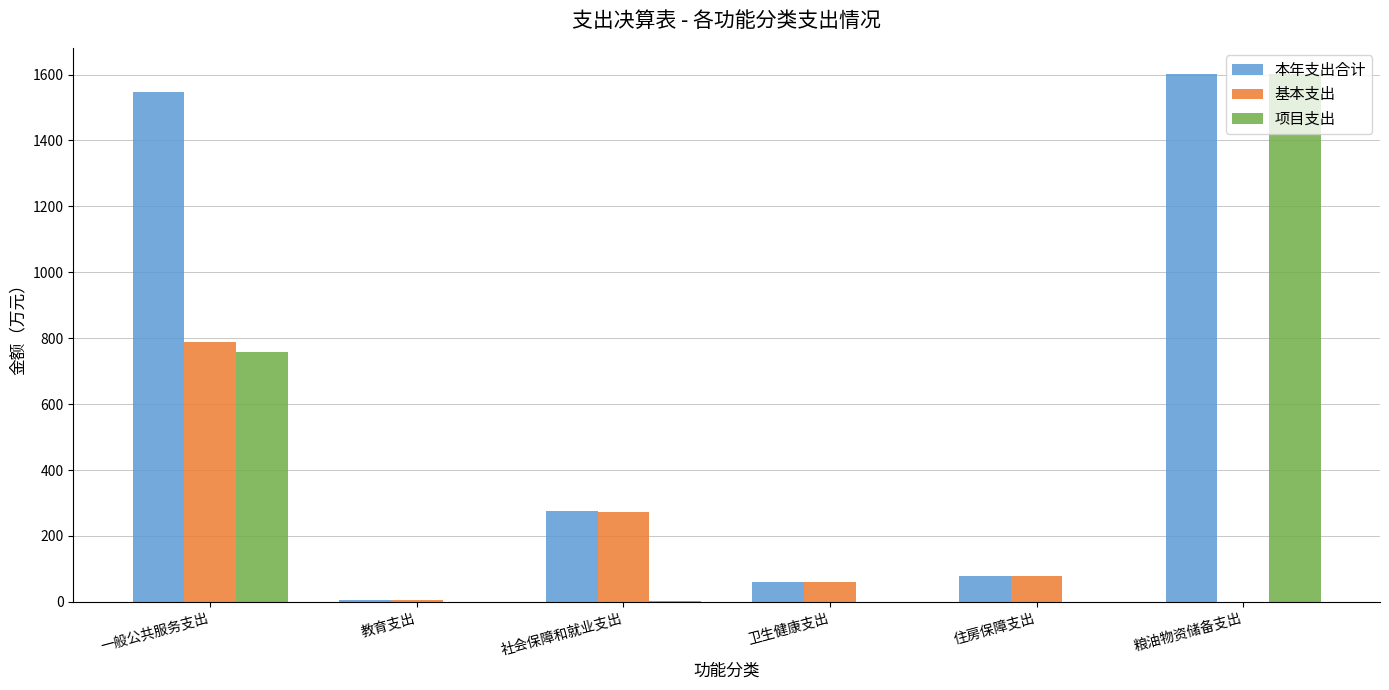

Is the value of 基本支出 at 住房保障支出 greater than the value of 本年支出合计 at 教育支出?

Yes